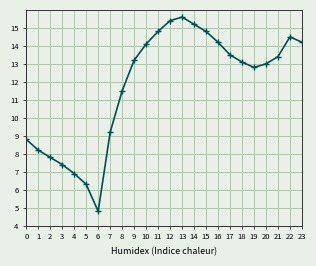

Which has a higher value, 5 or 19?

19